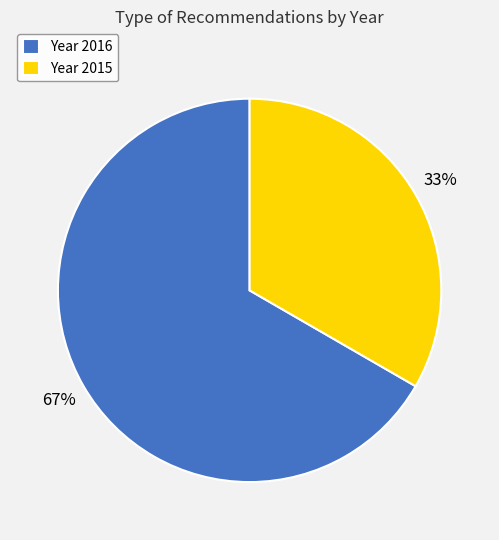

How many slices are in this pie chart?

2